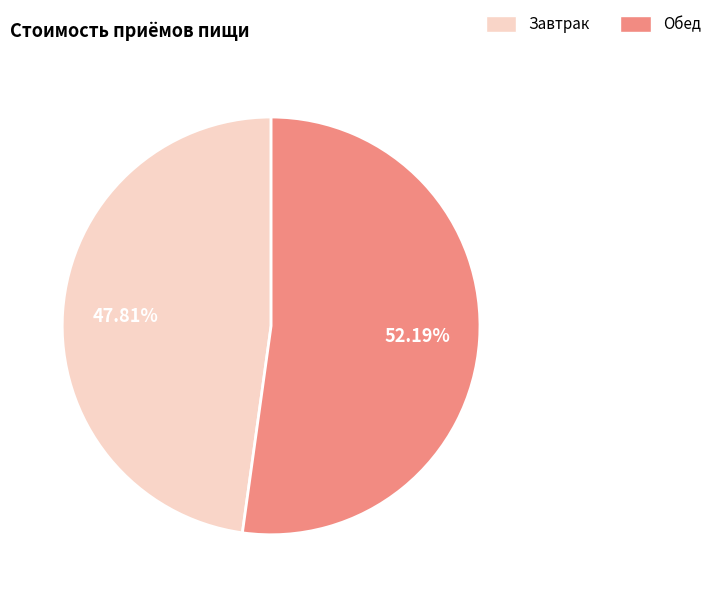

What percentage is NOT represented by Завтрак?

52.2%